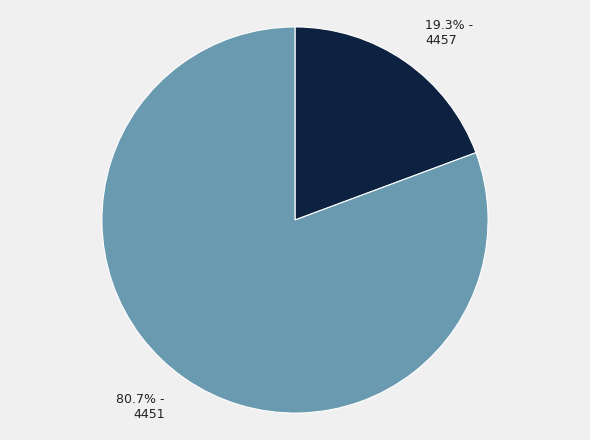

Rank the categories by value from highest to lowest.

4451, 4457